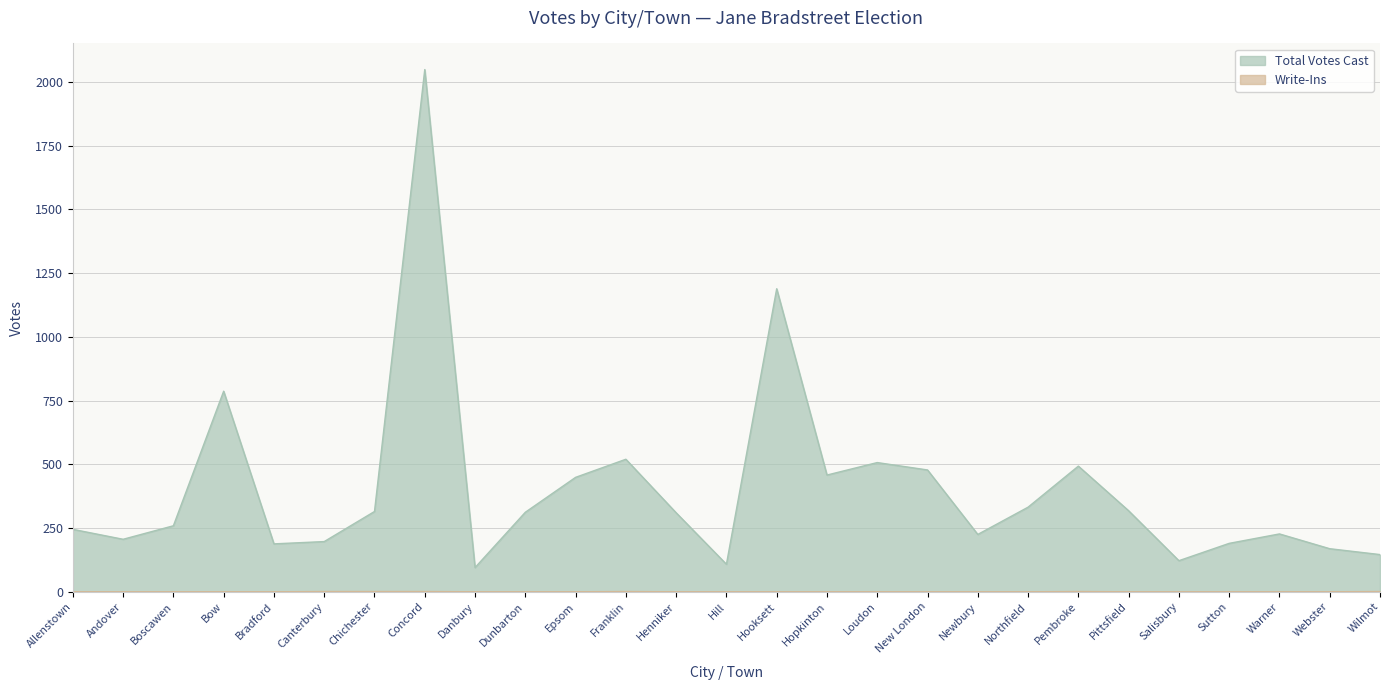

Reading left to right, list all the values displayed in this chart.

Total Votes Cast: Allenstown=245	Andover=206	Boscawen=259	Bow=787	Bradford=188	Canterbury=197	Chichester=315	Concord=2049	Danbury=95	Dunbarton=312	Epsom=449	Franklin=520	Henniker=310	Hill=108	Hooksett=1189	Hopkinton=458	Loudon=507	New London=478	Newbury=225	Northfield=332	Pembroke=493	Pittsfield=318	Salisbury=122	Sutton=190	Warner=227	Webster=169	Wilmot=146
Write-Ins: Allenstown=0	Andover=0	Boscawen=0	Bow=0	Bradford=0	Canterbury=1	Chichester=1	Concord=1	Danbury=0	Dunbarton=0	Epsom=0	Franklin=1	Henniker=0	Hill=0	Hooksett=0	Hopkinton=0	Loudon=0	New London=0	Newbury=0	Northfield=0	Pembroke=1	Pittsfield=0	Salisbury=0	Sutton=0	Warner=0	Webster=0	Wilmot=1